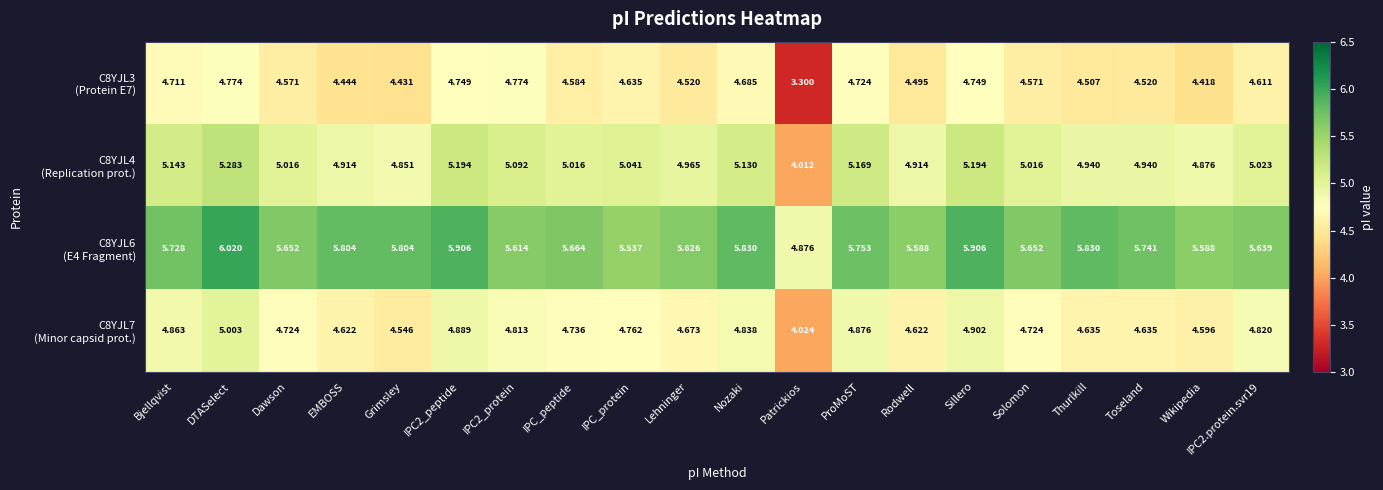

Which label corresponds to the smallest value in the chart?

Patrickios